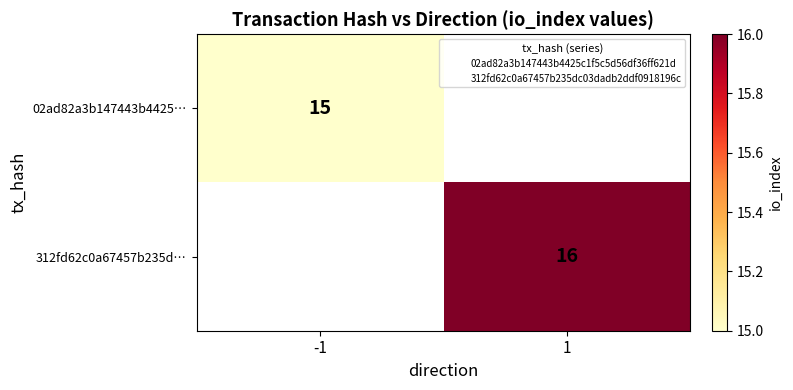

The 312fd62c0a67457b235d… series shows 16 at 1. True or false?

True